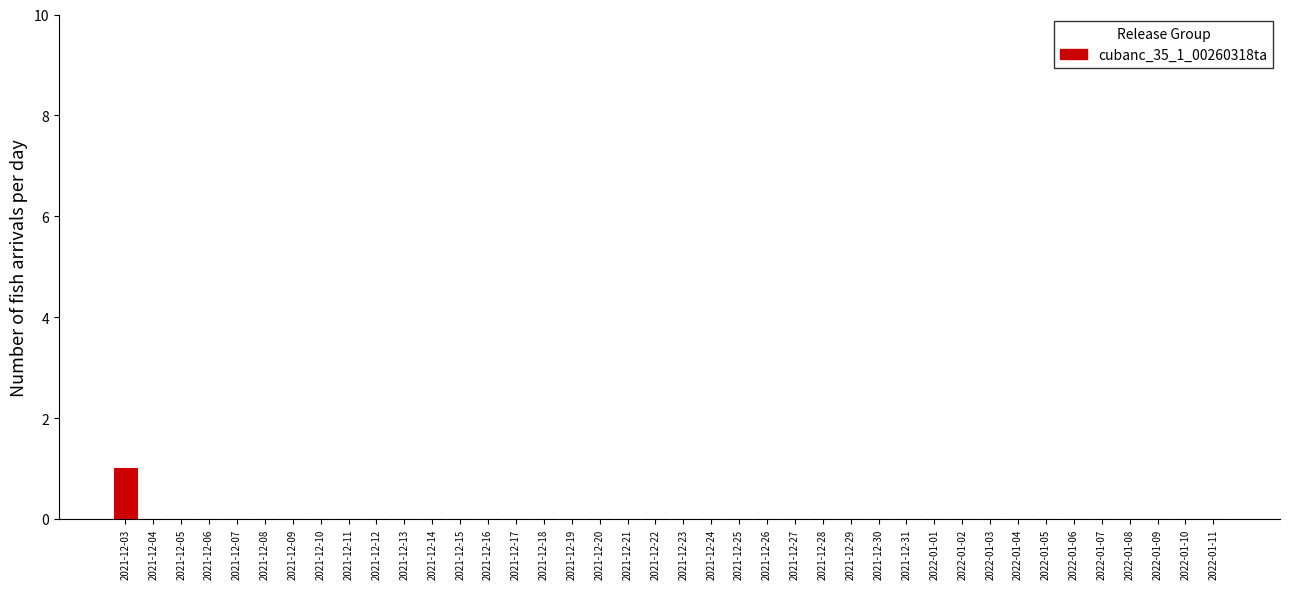

Is it true that the value at 2021-12-14 is -1?

False